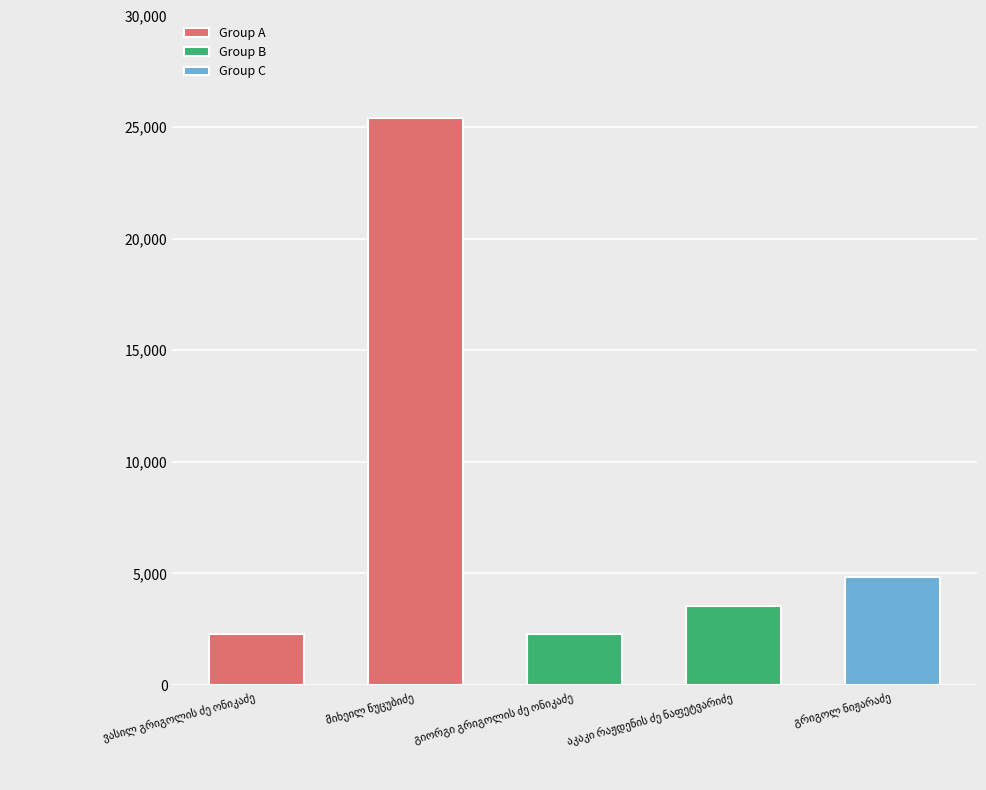

Does the chart contain any negative values?

No